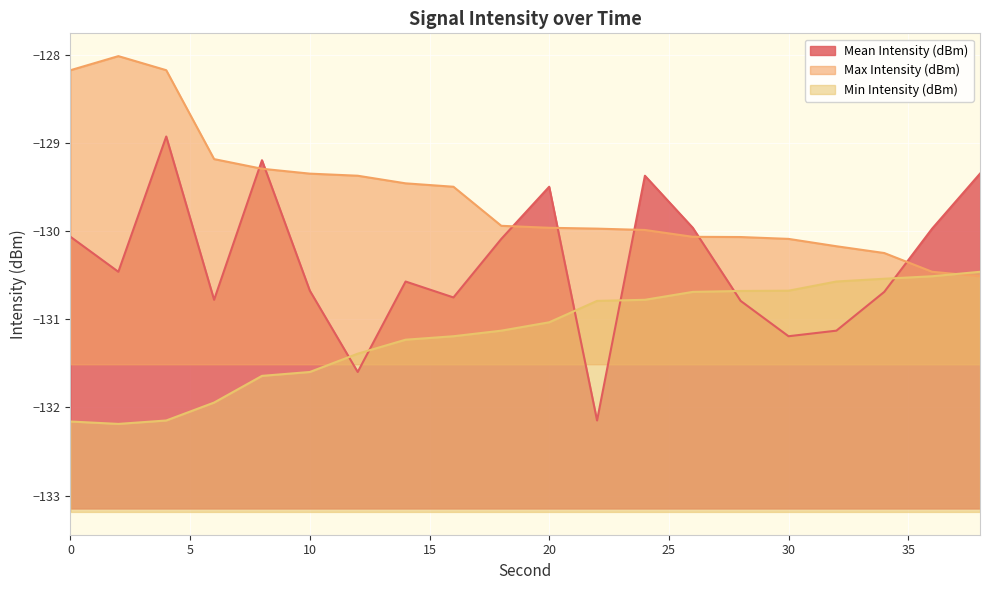

Rank the series by their maximum value, from lowest to highest.

Min Intensity (dBm), Mean Intensity (dBm), Max Intensity (dBm)